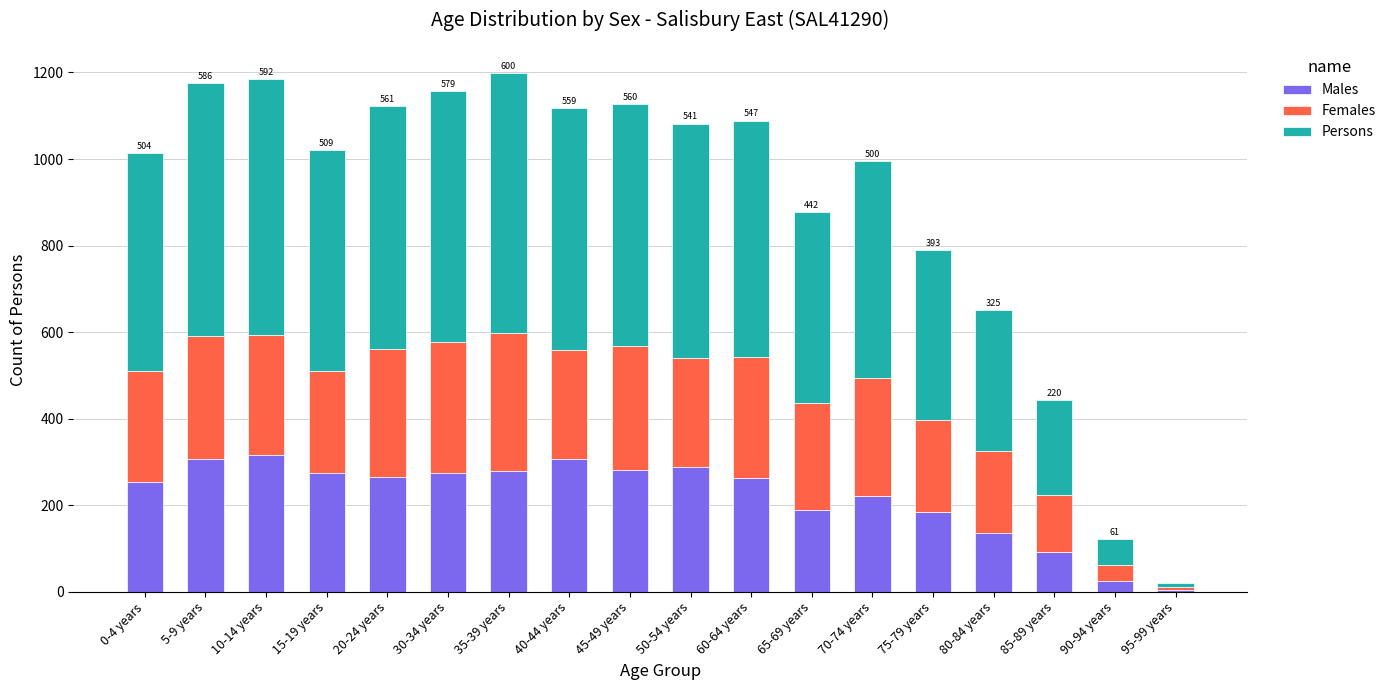

What is the highest value of the Males series?

315